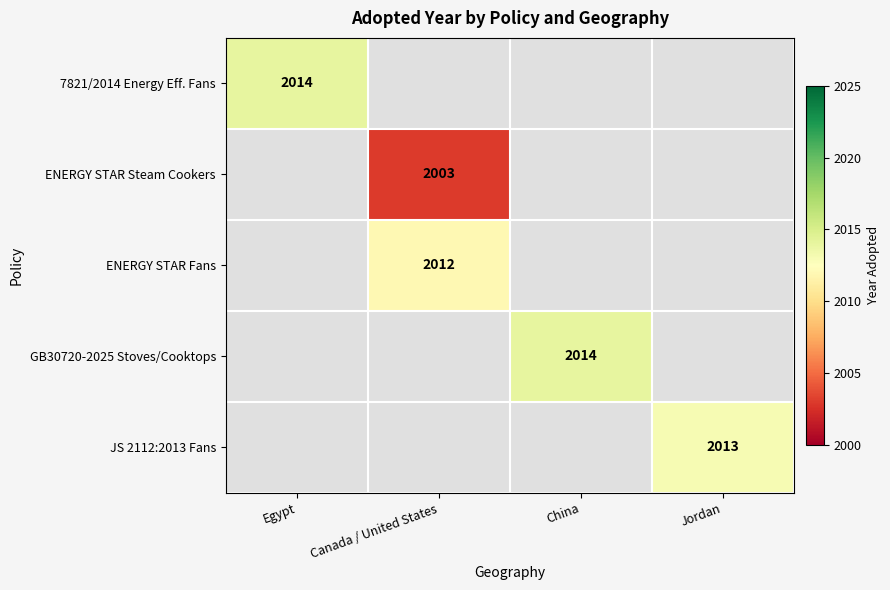

True or false: ENERGY STAR Fans has a value of 2012 at Canada / United States.

True